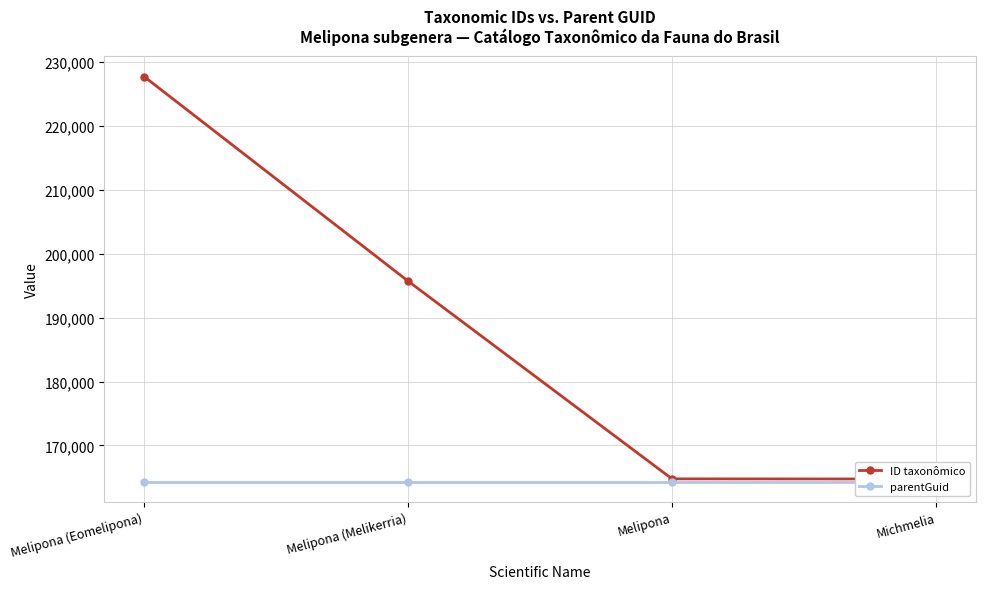

Does the chart have visible grid lines?

Yes